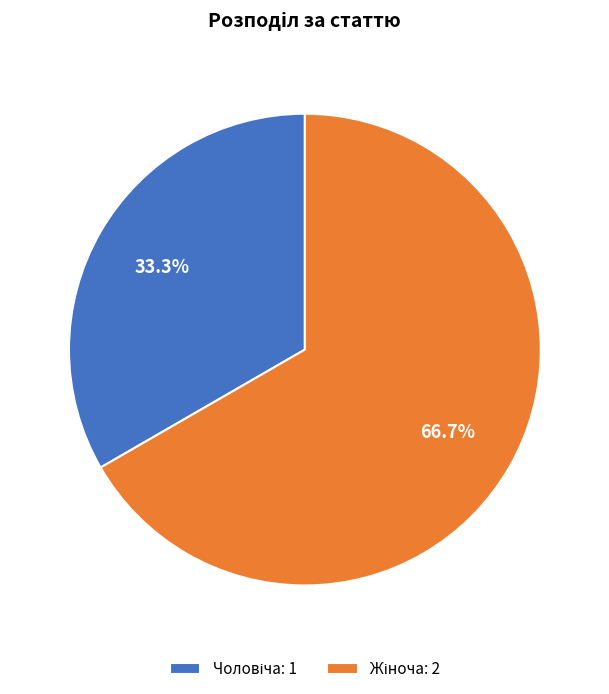

Is there any slice that represents more than half of the pie?

Yes